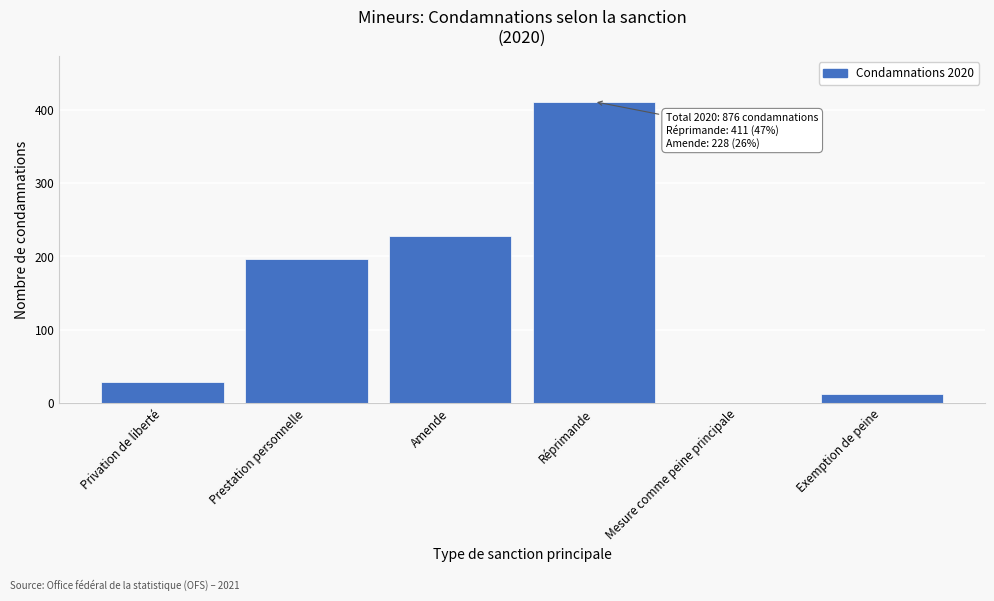

Reading left to right, transcribe all the data shown in this chart.

Privation de liberté=29	Prestation personnelle=196	Amende=228	Réprimande=411	Mesure comme peine principale=0	Exemption de peine=12